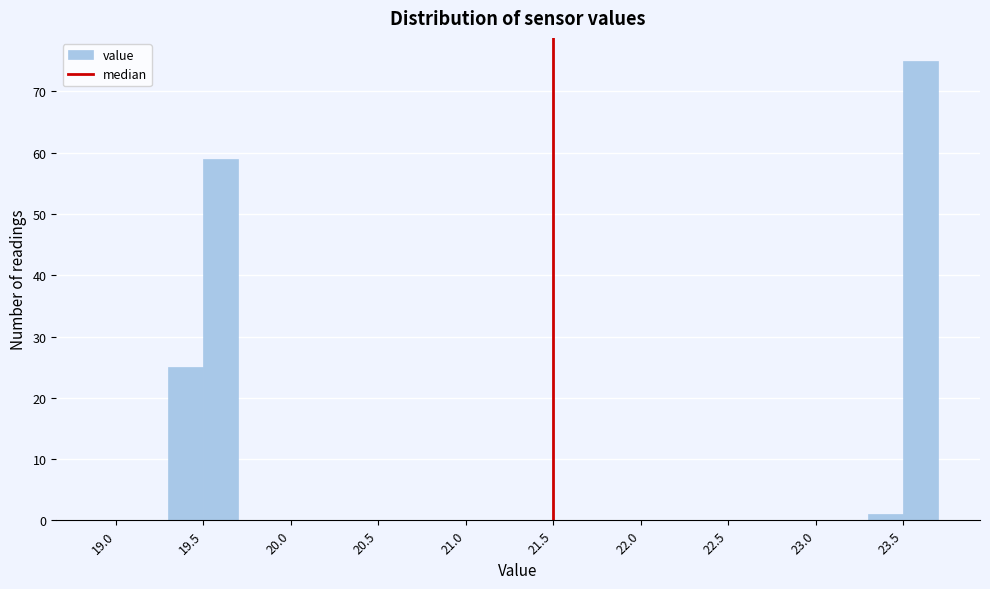

What is the height of the bar covering 19.3 to 19.5 on the x-axis? The values are not printed on the chart, so give them approximately, as read against the axis.

25